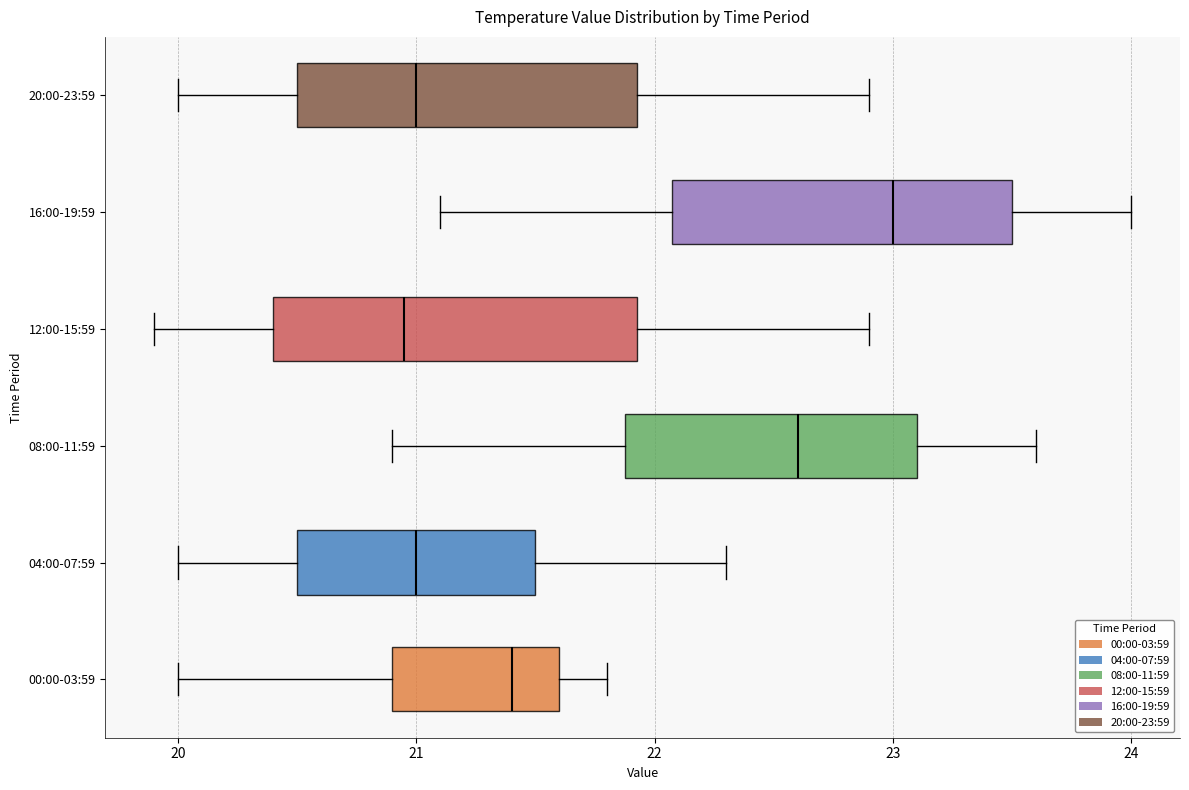

Reading bottom to top, transcribe this box plot: for each box, give where its median line is, the range the box spans, and where its two whiskers end, as read against the x-axis. The values are not printed on the chart, so give them approximately, as read against the axis.

00:00-03:59: median 21.4, box 20.9 to 21.6, whiskers 20.0 to 21.8
04:00-07:59: median 21.0, box 20.5 to 21.5, whiskers 20.0 to 22.3
08:00-11:59: median 22.6, box 21.9 to 23.1, whiskers 20.9 to 23.6
12:00-15:59: median 21.0, box 20.4 to 21.9, whiskers 19.9 to 22.9
16:00-19:59: median 23.0, box 22.1 to 23.5, whiskers 21.1 to 24.0
20:00-23:59: median 21.0, box 20.5 to 21.9, whiskers 20.0 to 22.9